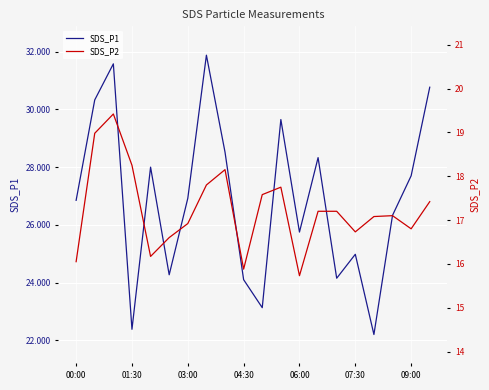

True or false: SDS_P1 and SDS_P2 intersect in this chart.

False